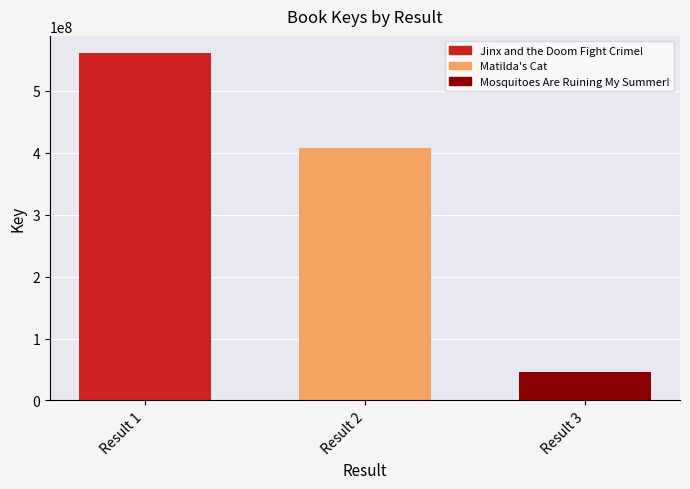

Rank the categories by value from highest to lowest.

Result 1, Result 2, Result 3